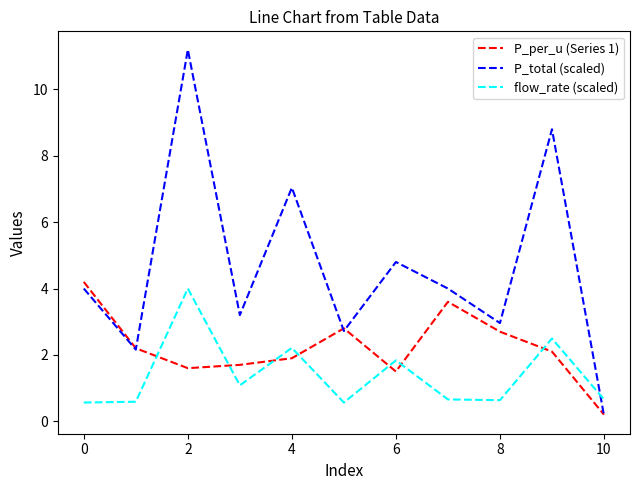

Which series has the largest range (max minus min)?

P_total (scaled)